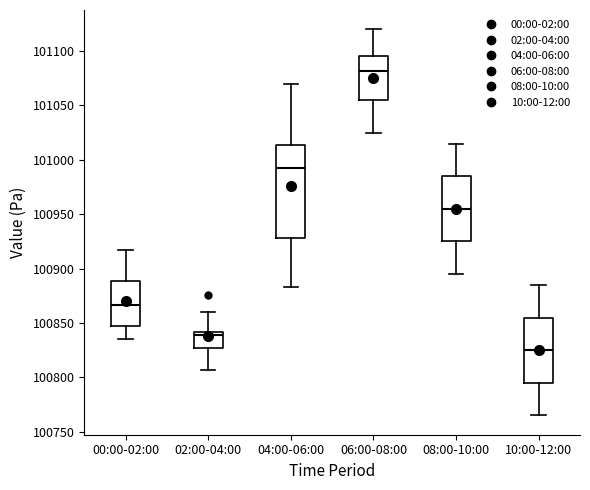

Reading left to right, transcribe this box plot: for each box, give where its median line is, the range the box spans, and where its two whiskers end, as read against the y-axis. The values are not printed on the chart, so give them approximately, as read against the axis.

00:00-02:00: median 100865, box 100845 to 100890, whiskers 100835 to 100915
02:00-04:00: median 100840 (just below the box's upper edge), box 100825 to 100840, whiskers 100805 to 100860
04:00-06:00: median 100990, box 100930 to 101015, whiskers 100885 to 101070
06:00-08:00: median 101080, box 101055 to 101095, whiskers 101025 to 101120
08:00-10:00: median 100955, box 100925 to 100985, whiskers 100895 to 101015
10:00-12:00: median 100825, box 100795 to 100855, whiskers 100765 to 100885